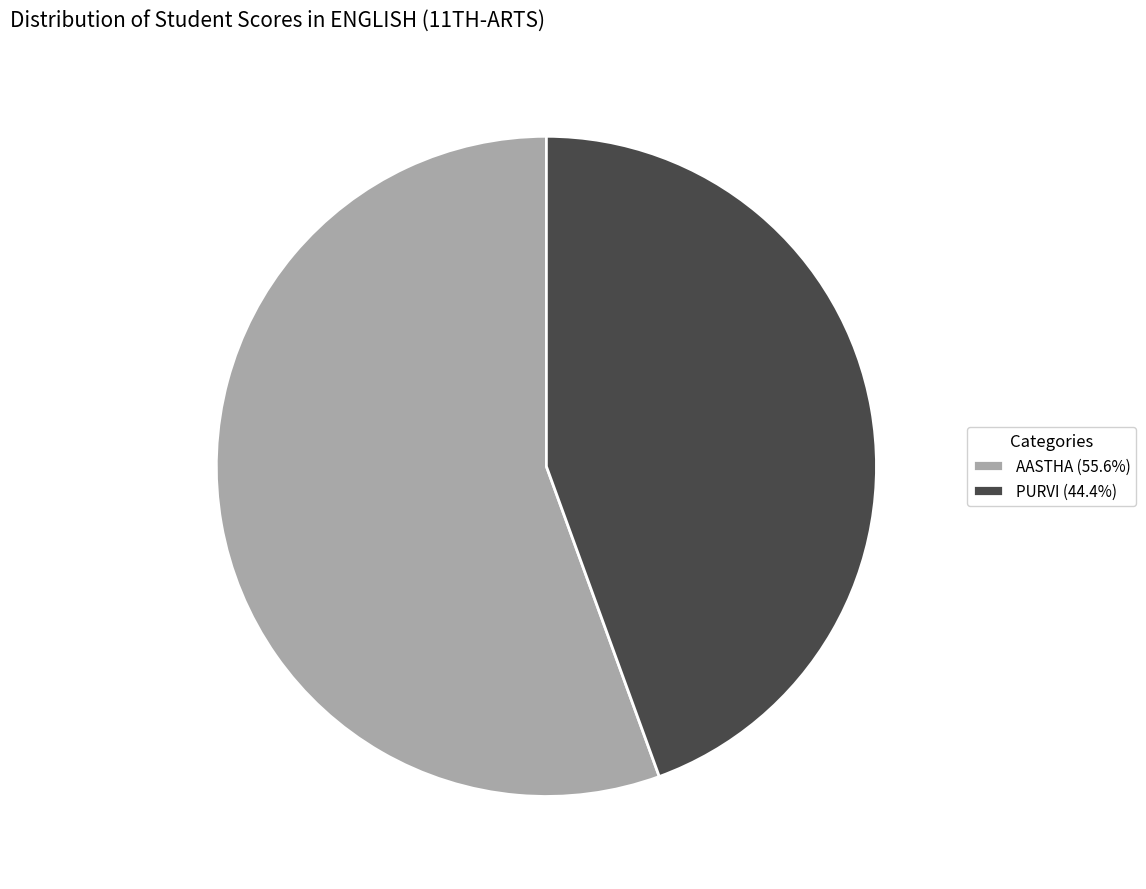

Does PURVI (44.4%) account for over 50% of the chart?

No